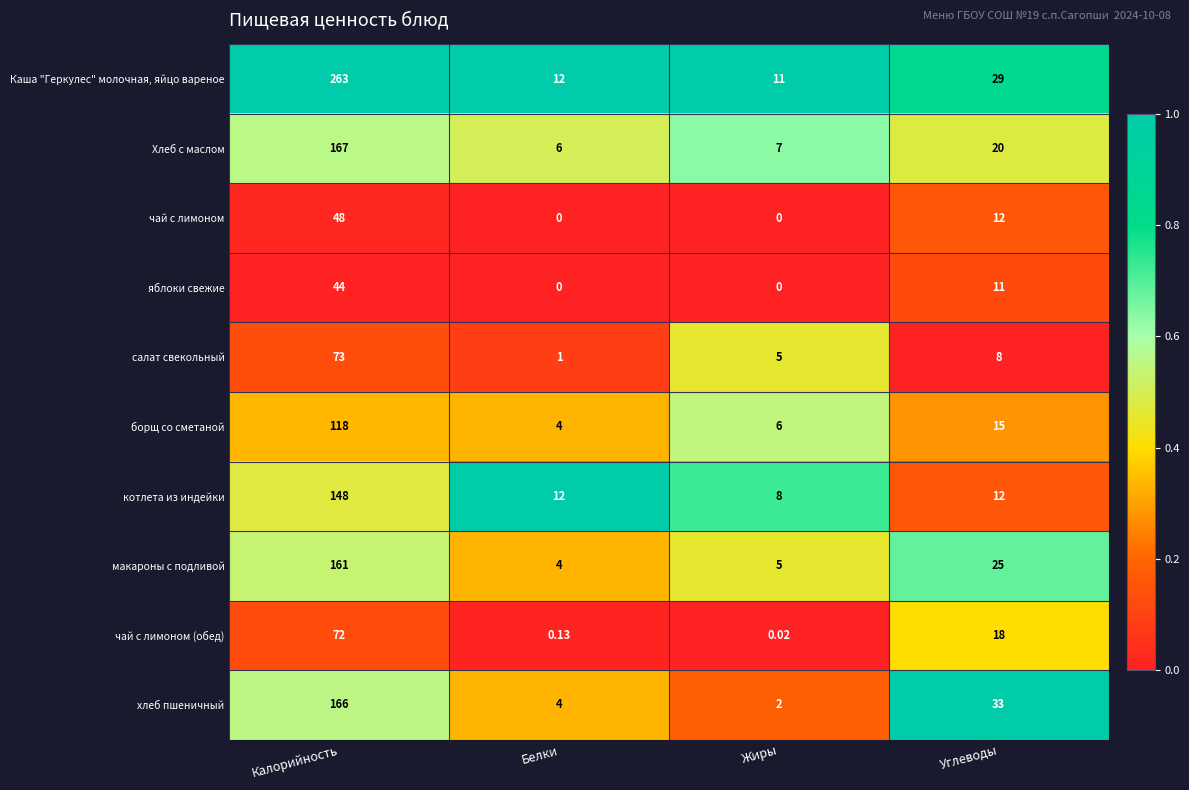

List the series in order of their peak value, lowest first.

яблоки свежие, чай с лимоном, чай с лимоном (обед), салат свекольный, борщ со сметаной, котлета из индейки, макароны с подливой, хлеб пшеничный, Хлеб с маслом, Каша "Геркулес" молочная, яйцо вареное